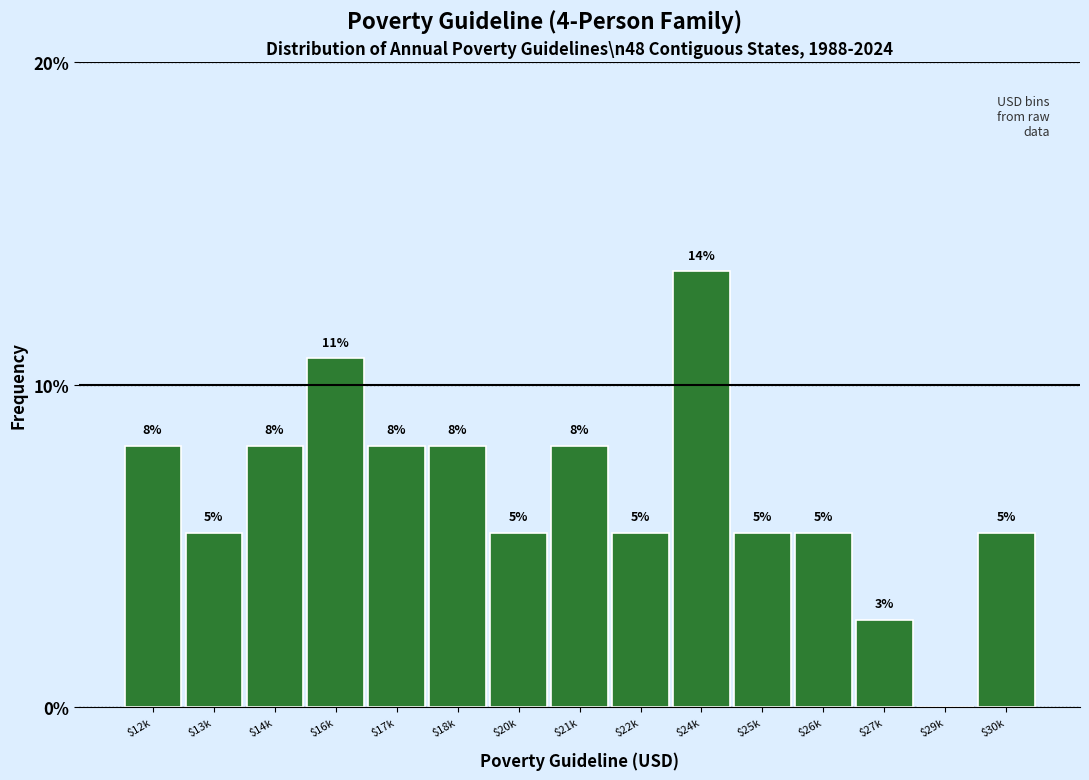

Are the bars horizontal?

No